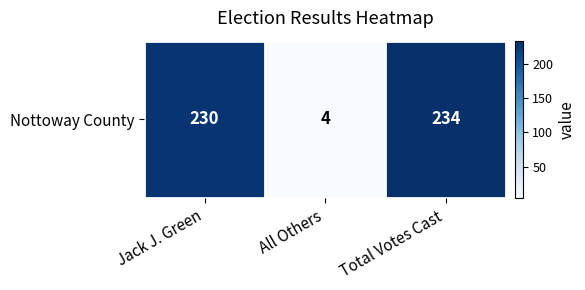

How many data points does each series have?

3